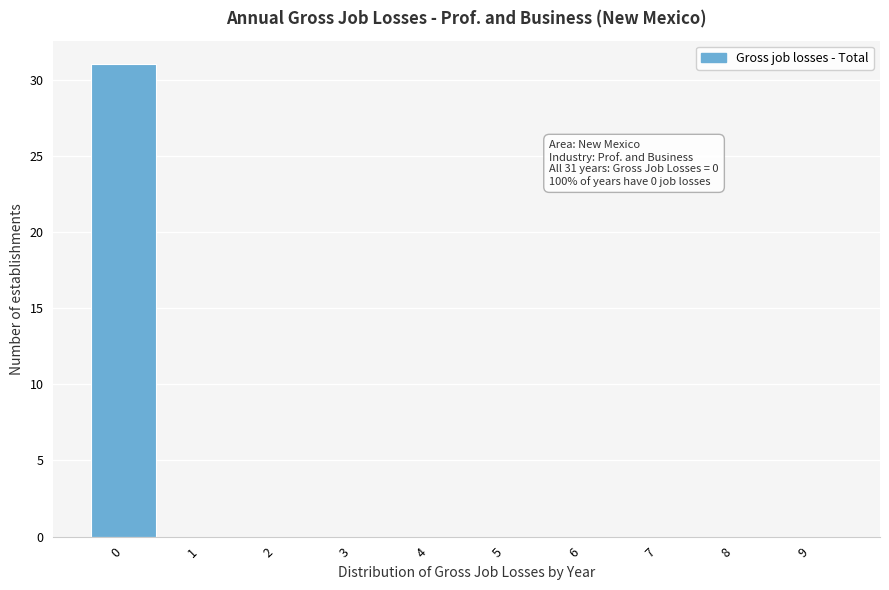

Which range on the x-axis has the tallest bar?

-0.5 to 0.5